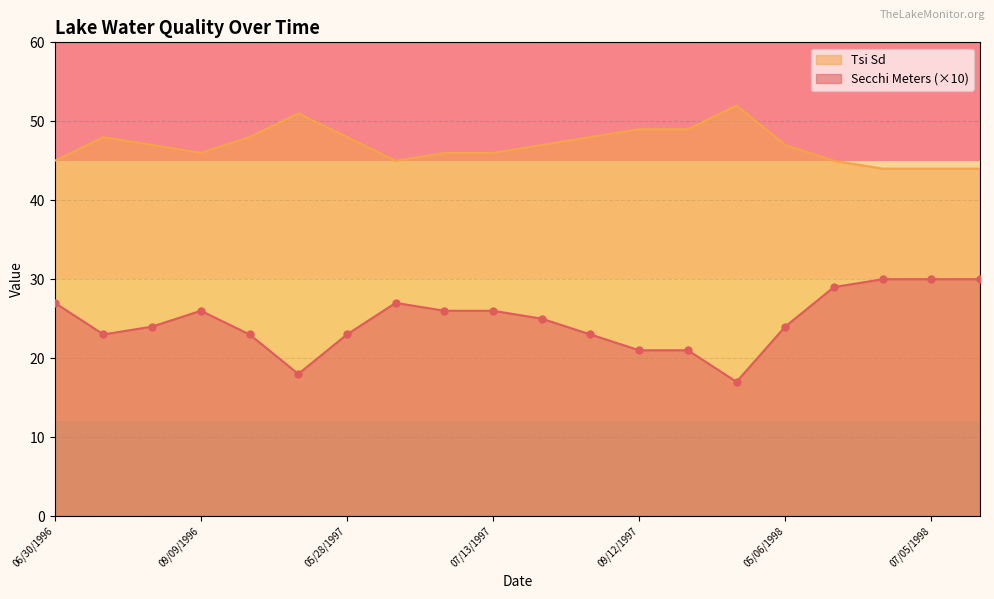

At which label does Tsi Sd first exceed 47?

07/20/1996